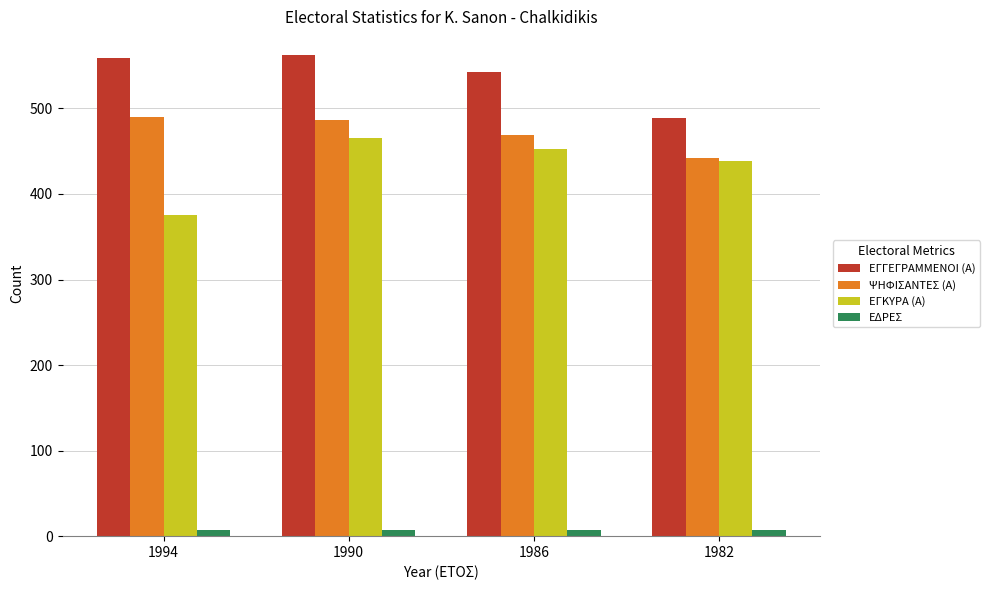

What is the maximum value for ΨΗΦΙΣΑΝΤΕΣ (Α)?

490